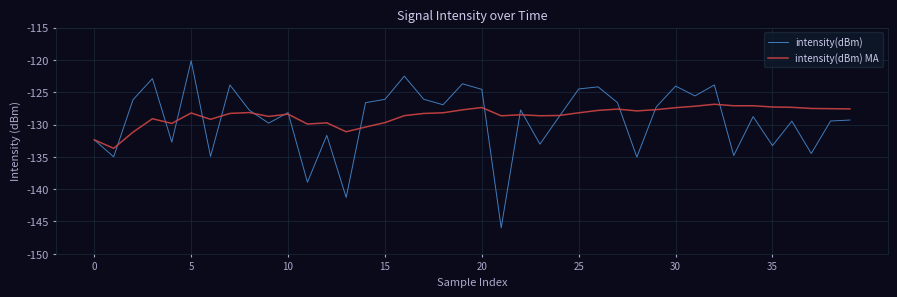

Rank the series by their maximum value, from highest to lowest.

intensity(dBm), intensity(dBm) MA